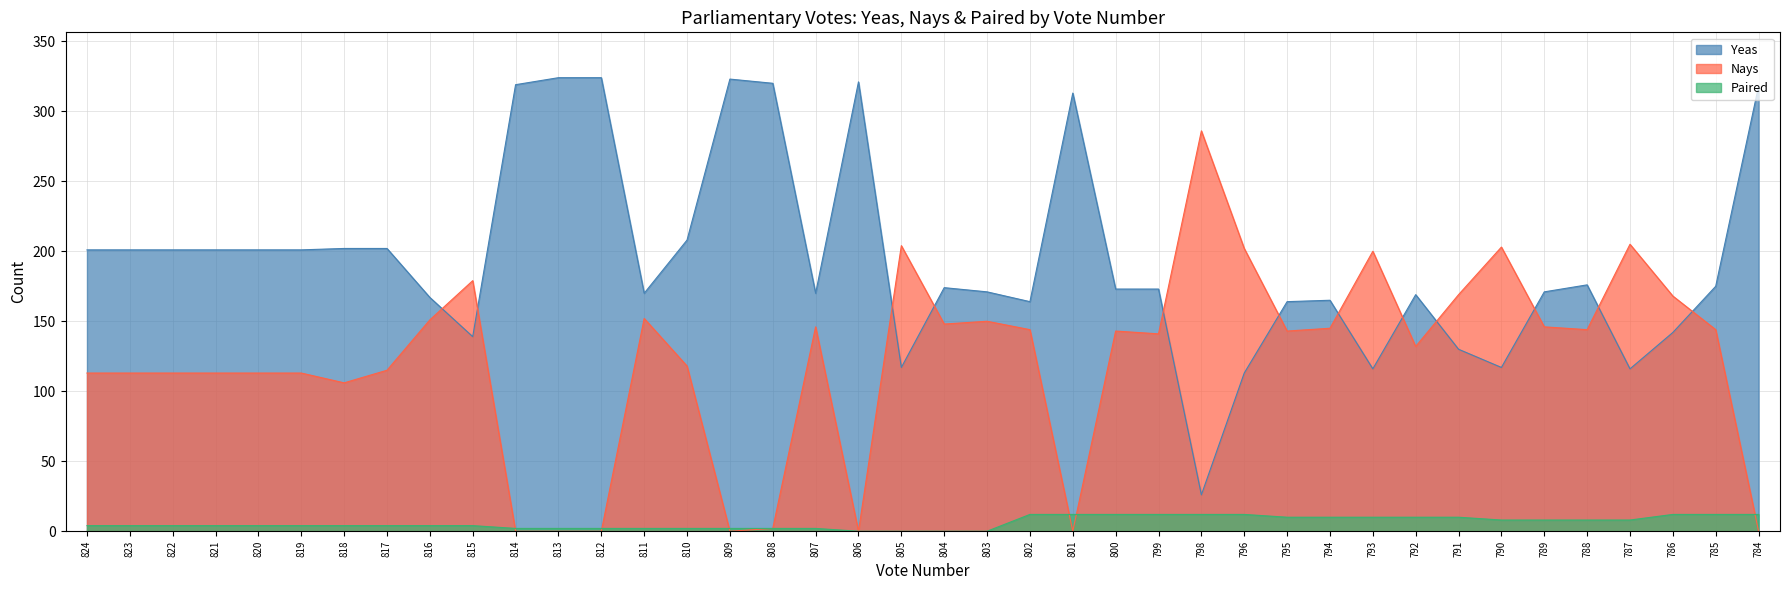

Is it true that Nays equals 113 at 821?

True